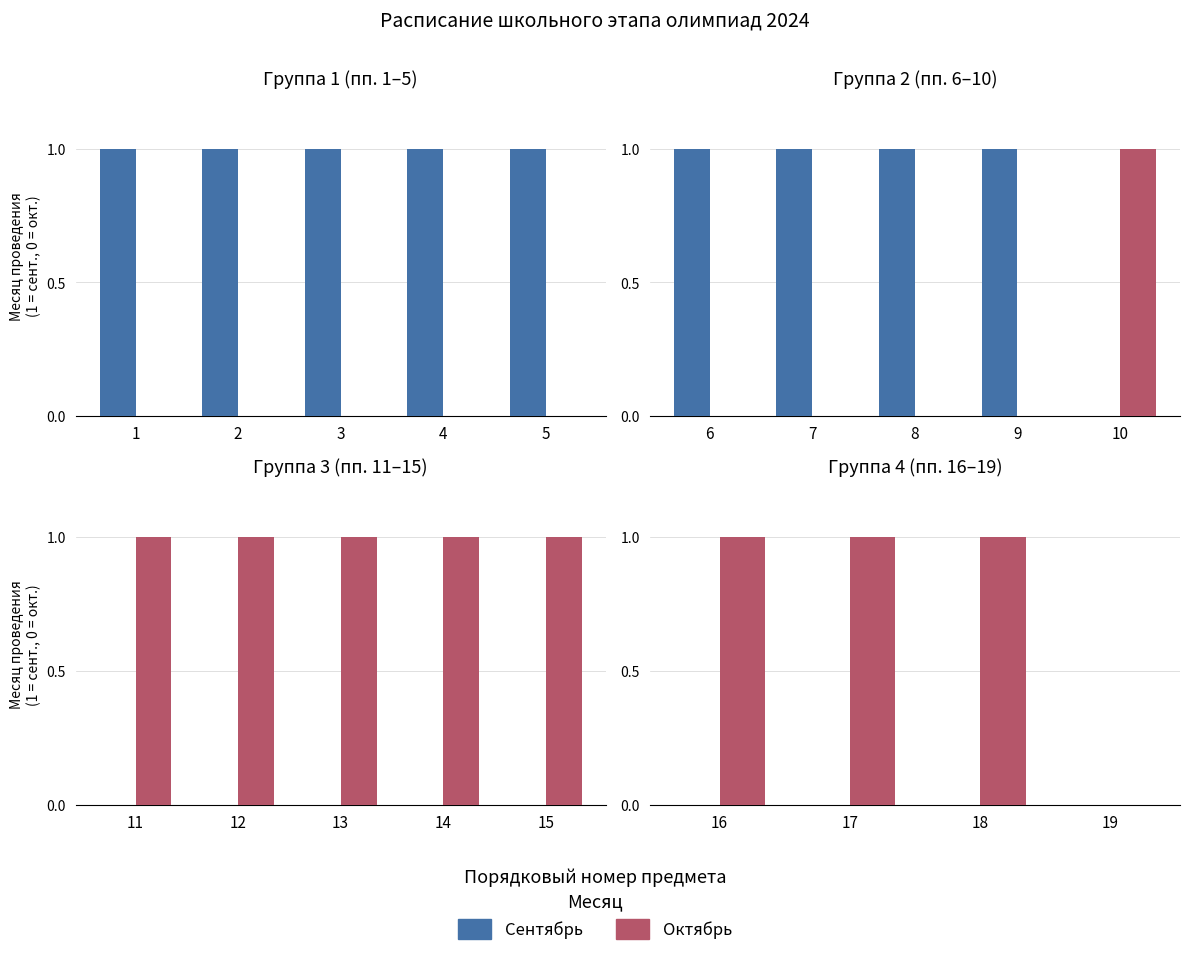

The Comprehension series shows 1 at 16. True or false?

True